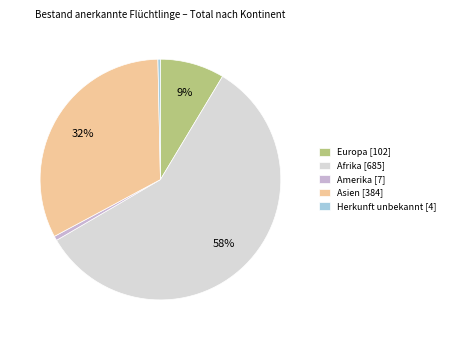

Is the sum of Amerika [7] and Herkunft unbekannt [4] greater than half?

No